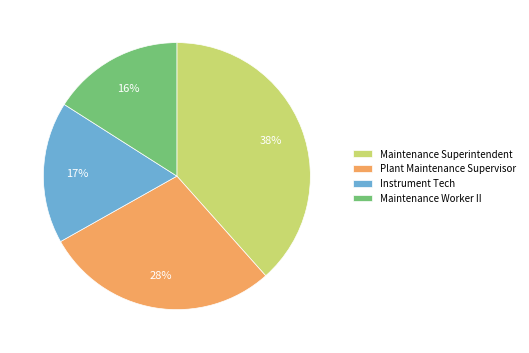

Between Maintenance Superintendent and Plant Maintenance Supervisor, which is larger?

Maintenance Superintendent